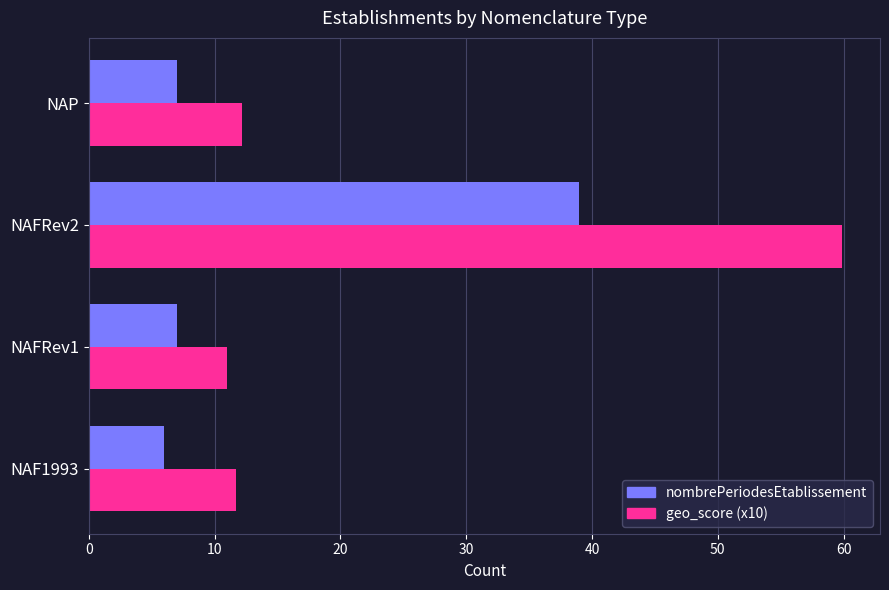

Rank the series by their average value, from highest to lowest.

geo_score (x10), nombrePeriodesEtablissement